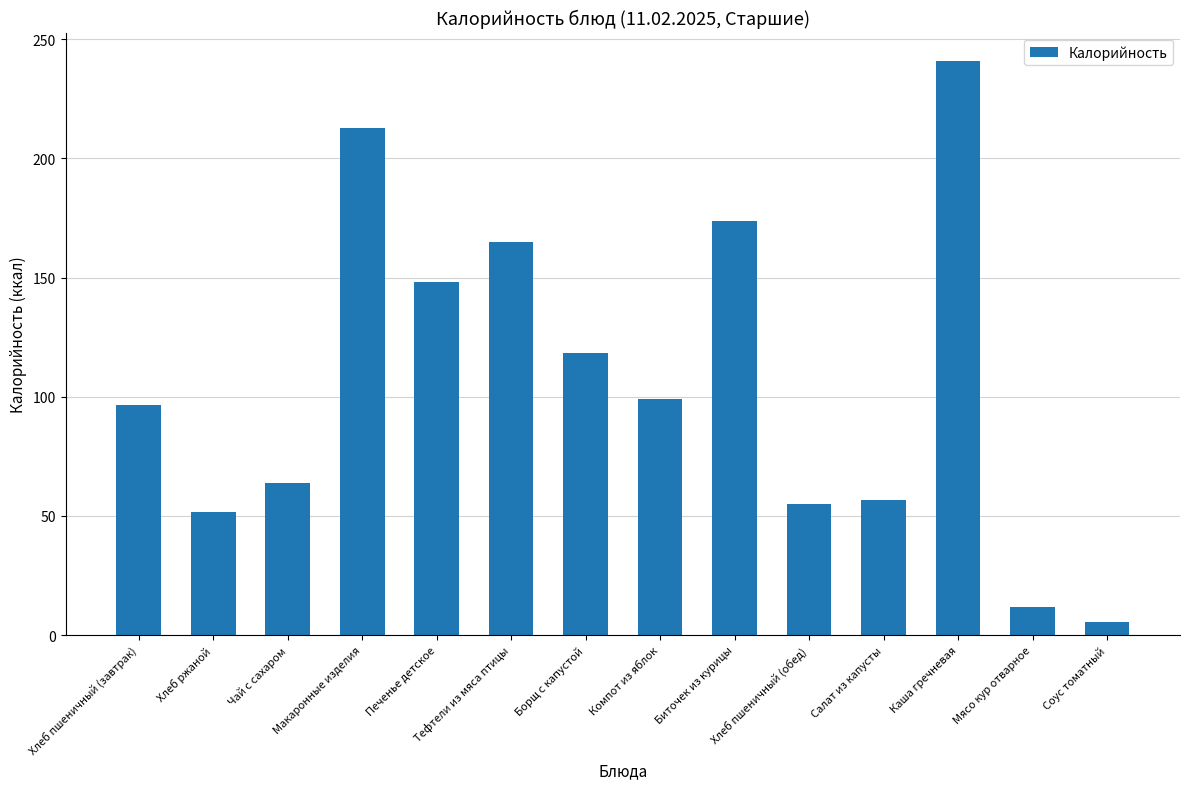

Which label corresponds to the largest value in the chart?

Каша гречневая